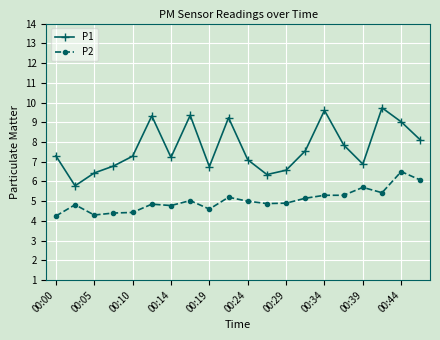

What is the lowest value of the P1 series?

5.8